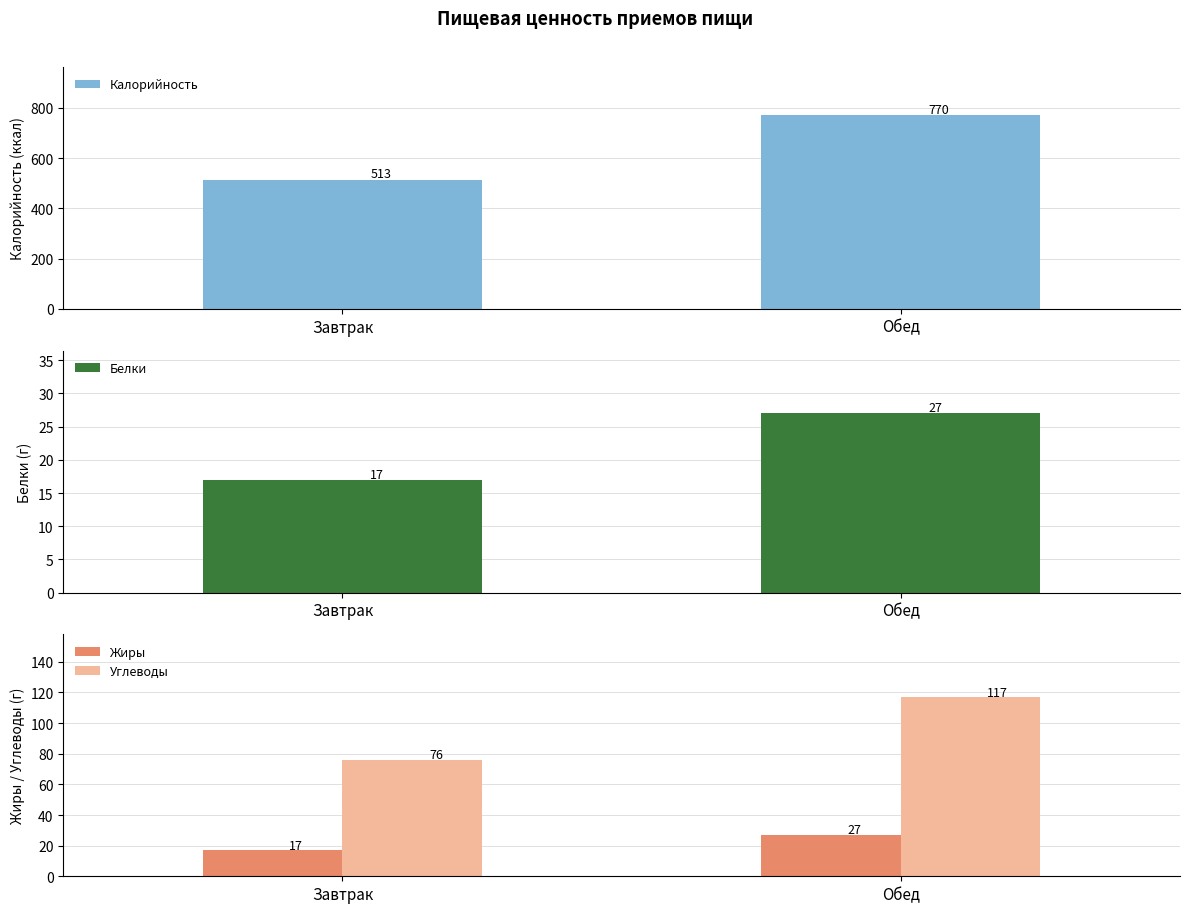

Between Завтрак and Обед, which series saw the biggest shift?

Калорийность